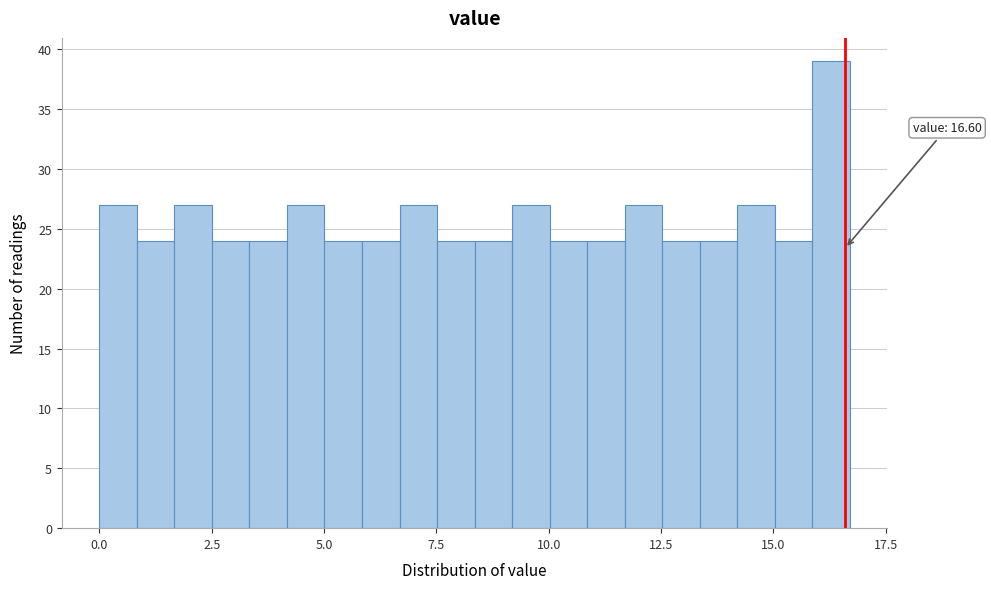

Read against the x-axis, roughly where is the centre of the tallest bar?

16.5